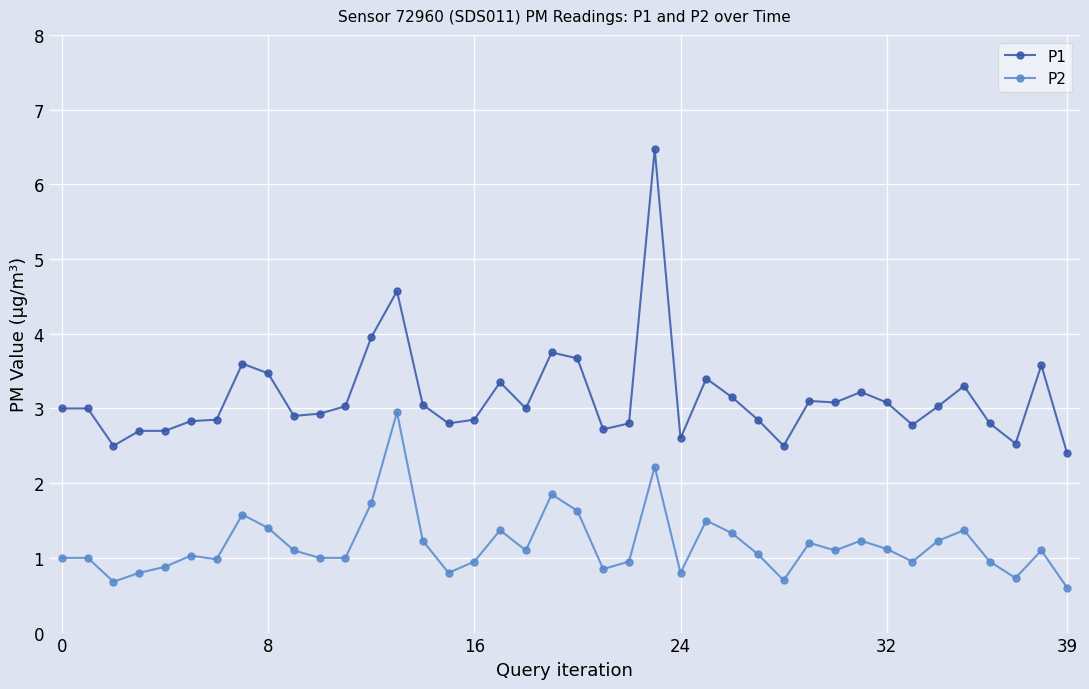

True or false: P2 and P1 cross at least once.

False